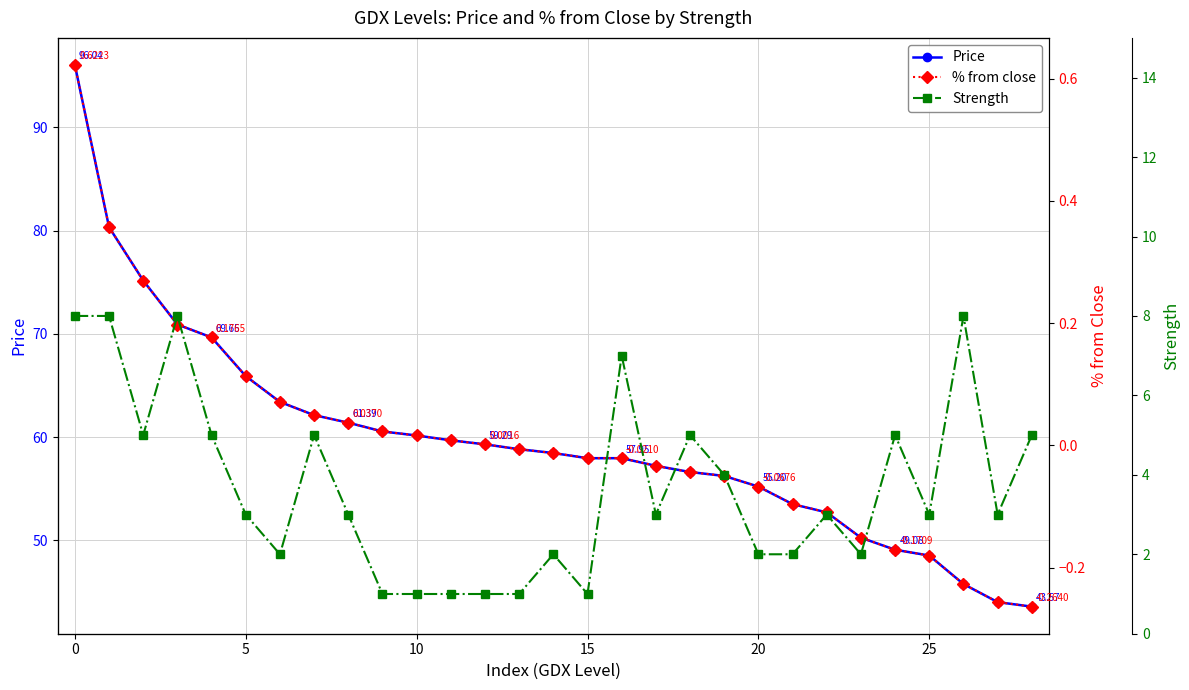

Which category has the lowest value in the Price series?

28